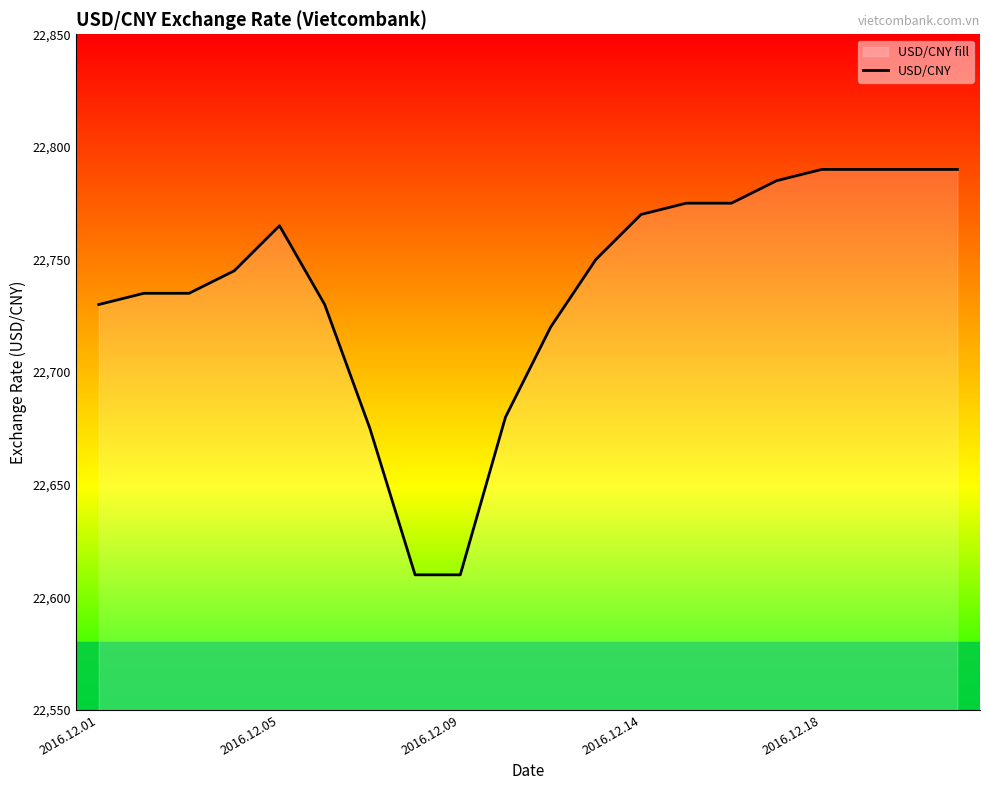

What is the smallest value displayed?

22610